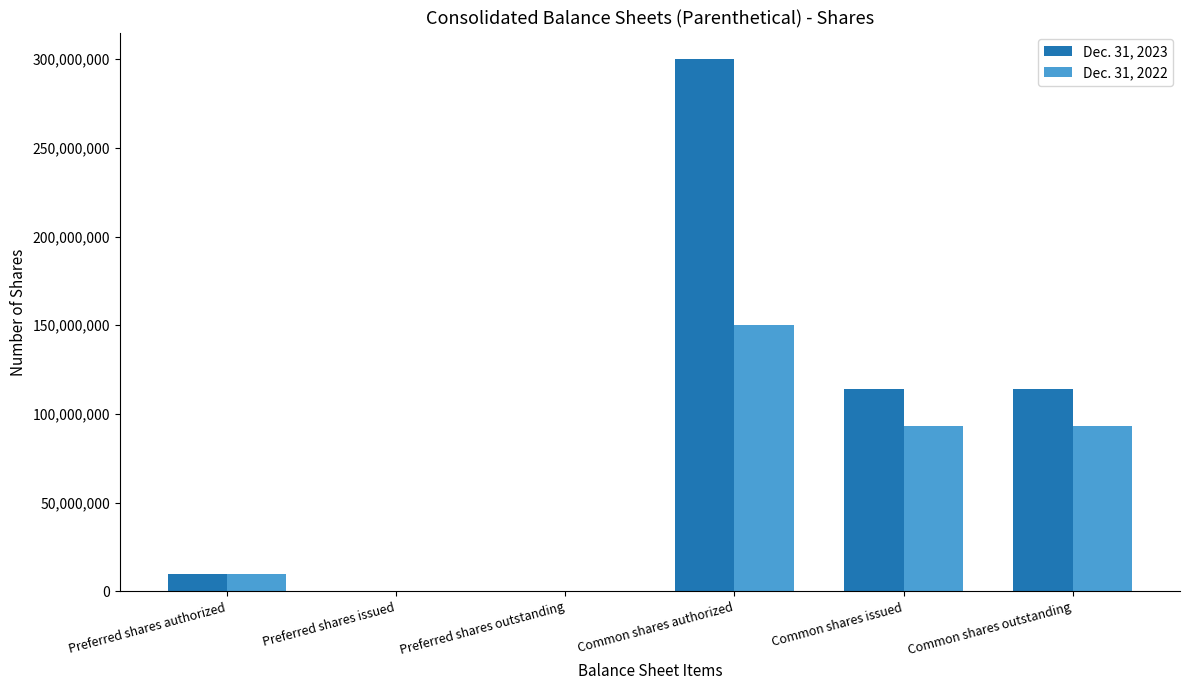

Between Preferred shares outstanding and Common shares authorized, which series saw the biggest shift?

Dec. 31, 2023